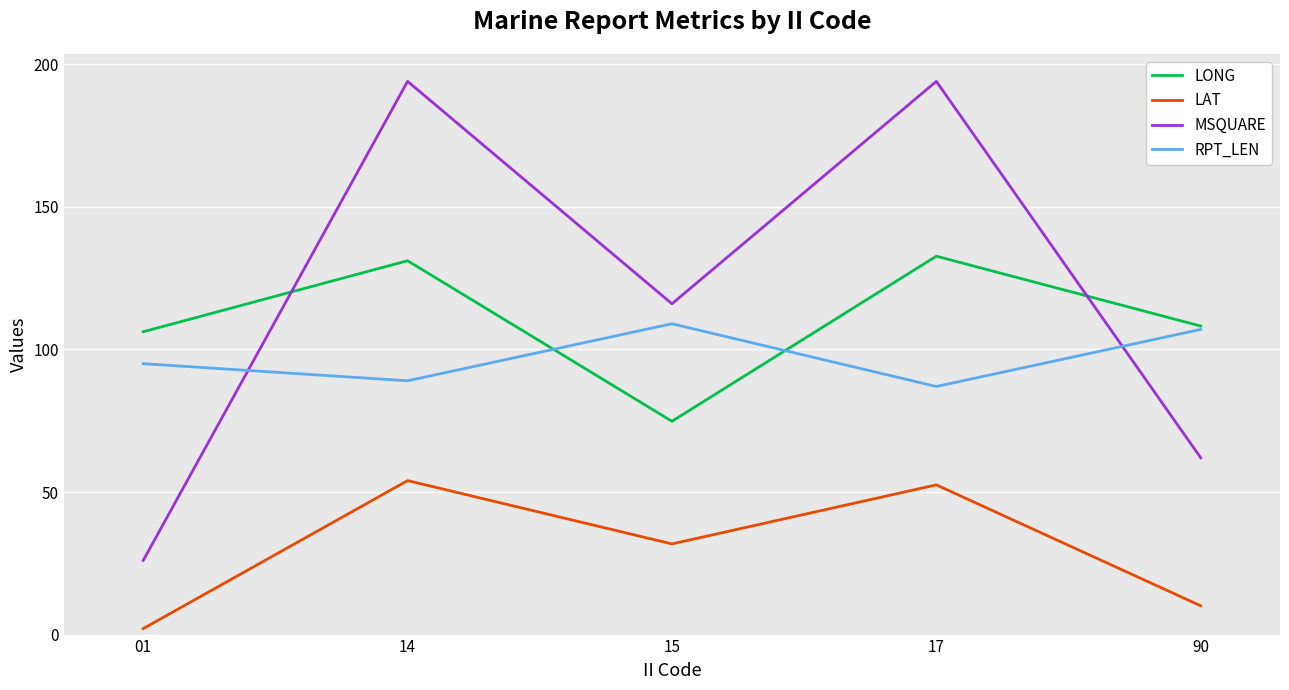

What is the average value of the RPT_LEN series?

97.4